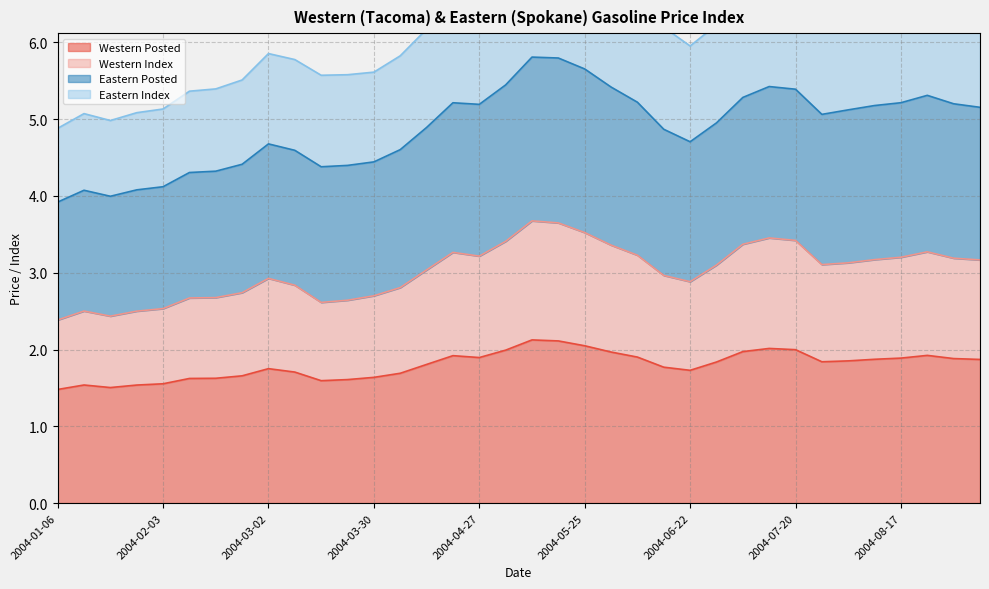

The value of Western Index at 2004-09-07 is 2.2. True or false?

False